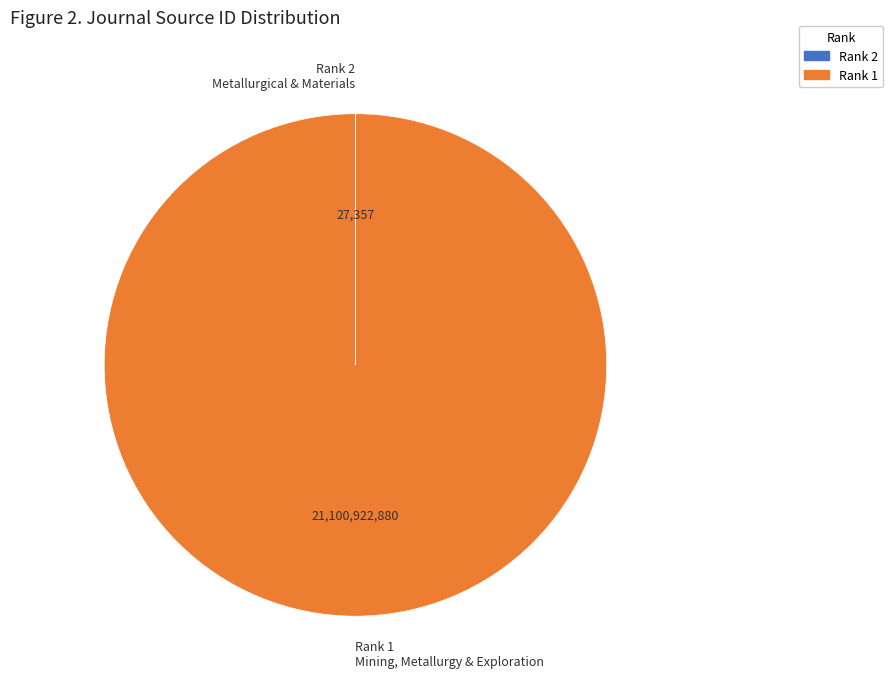

The Rank 1 Mining, Metallurgy & Exploration slice represents 100% of the pie. True or false?

True